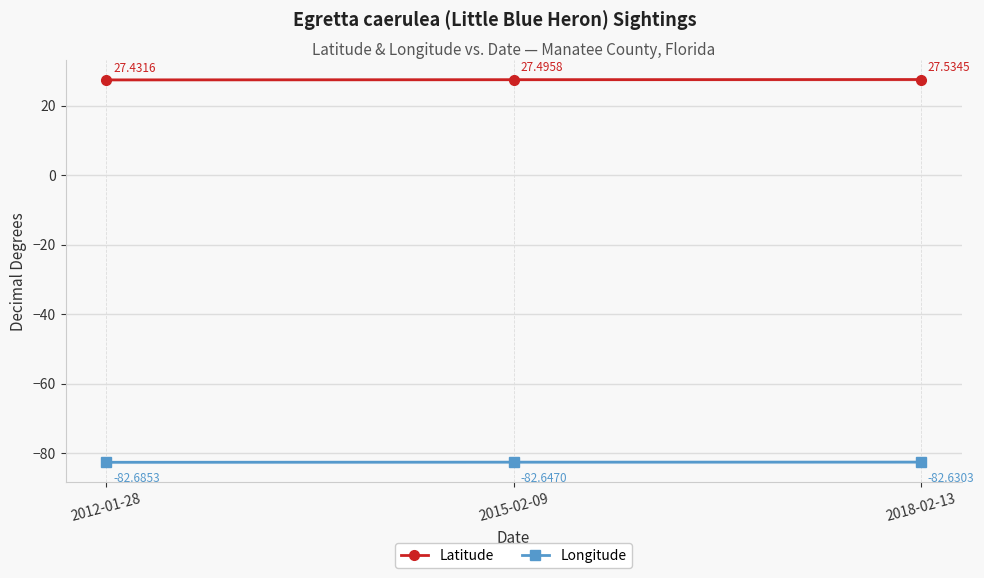

Which series has the widest spread of values?

Latitude